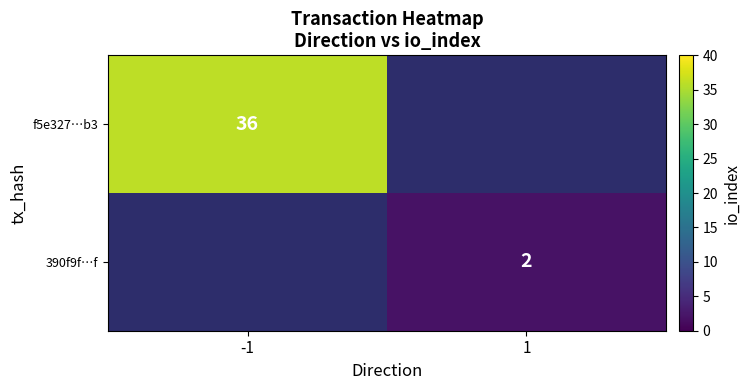

Is it true that 390f9f…f equals 3 at 1?

False